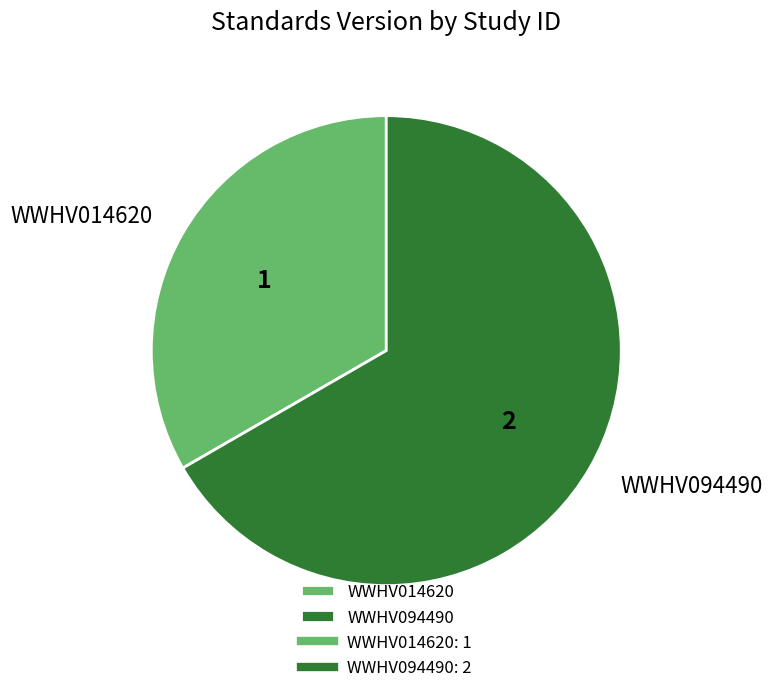

Does any single category account for the majority?

Yes